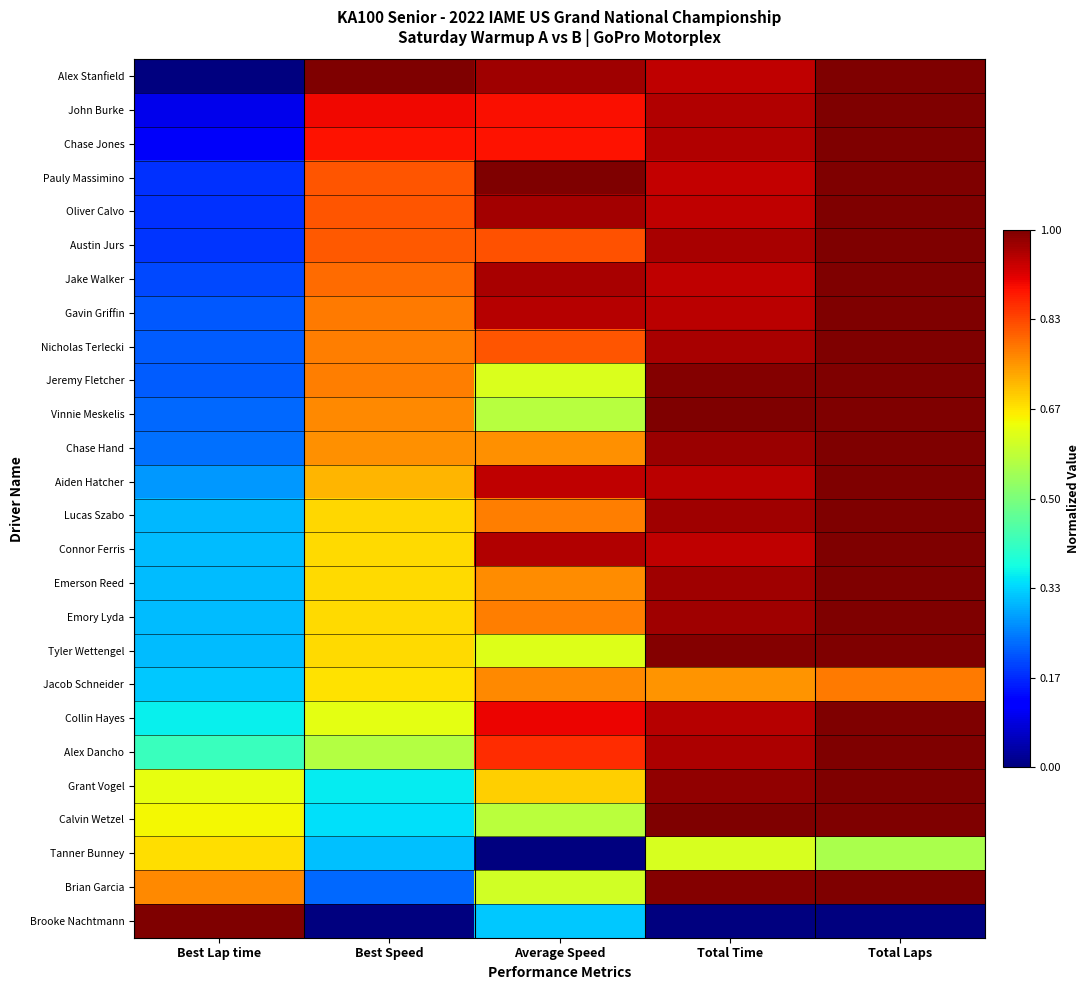

Rank the series by their maximum value, from lowest to highest.

Tanner Bunney, Jacob Schneider, Alex Stanfield, John Burke, Chase Jones, Pauly Massimino, Oliver Calvo, Austin Jurs, Jake Walker, Gavin Griffin, Nicholas Terlecki, Jeremy Fletcher, Vinnie Meskelis, Chase Hand, Aiden Hatcher, Lucas Szabo, Connor Ferris, Emerson Reed, Emory Lyda, Tyler Wettengel, Collin Hayes, Alex Dancho, Grant Vogel, Calvin Wetzel, Brian Garcia, Brooke Nachtmann